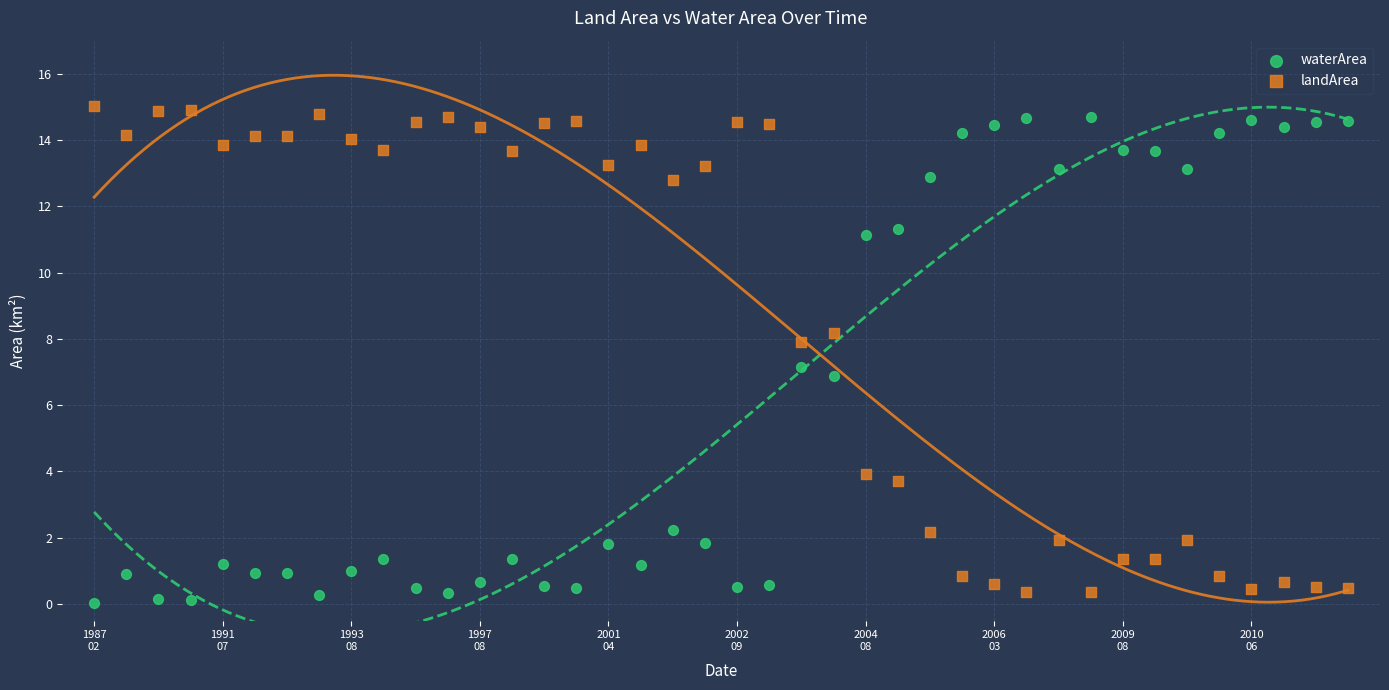

Which series reaches the minimum Y coordinate?

waterArea